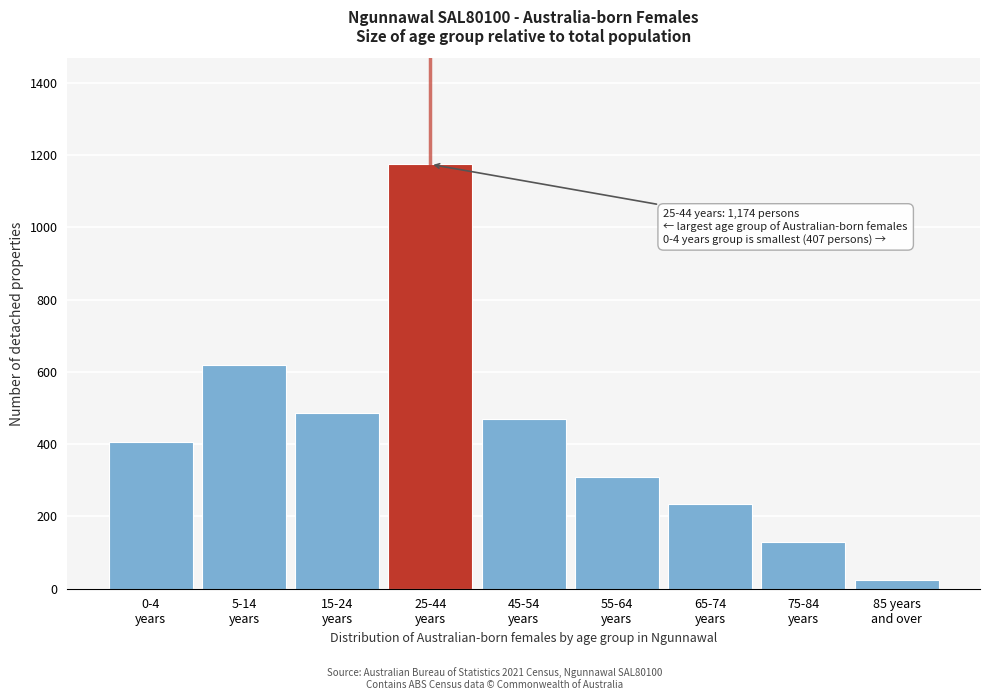

Reading left to right, what are all the values shown in this chart?

407	618	486	1174	470	309	235	130	24